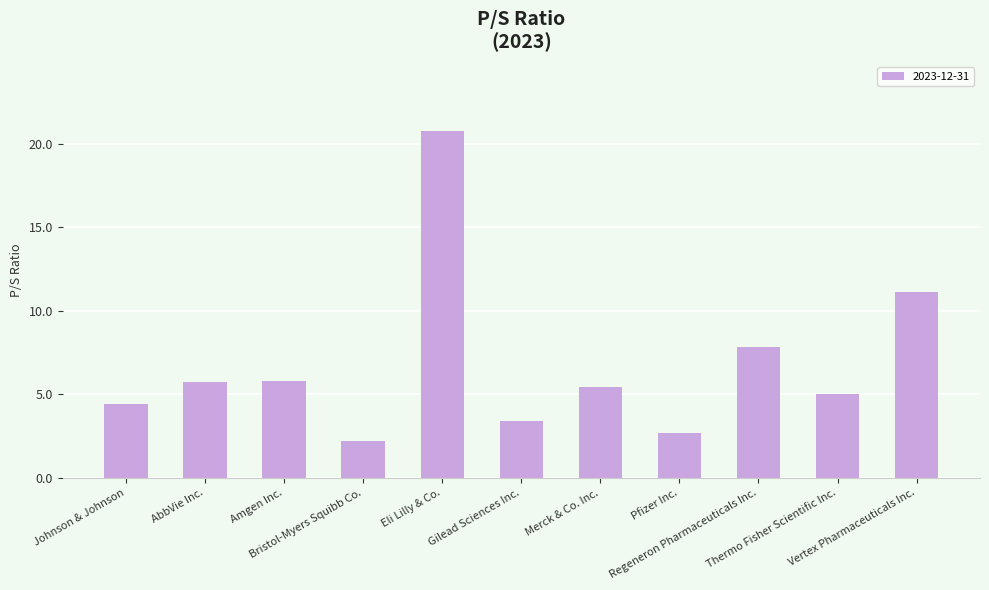

What is the value of the 1st bar from the left?

4.4